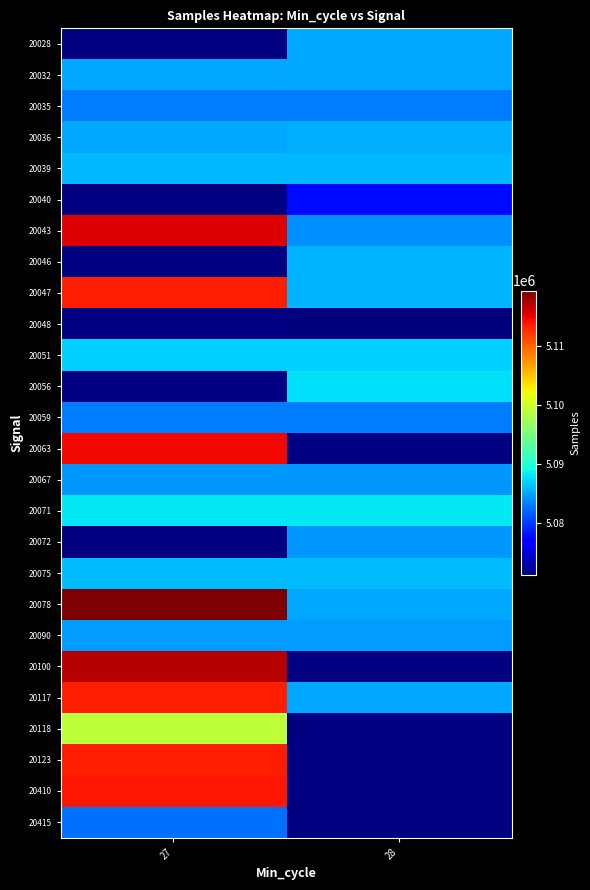

At which category does the chart reach its peak across all series?

27